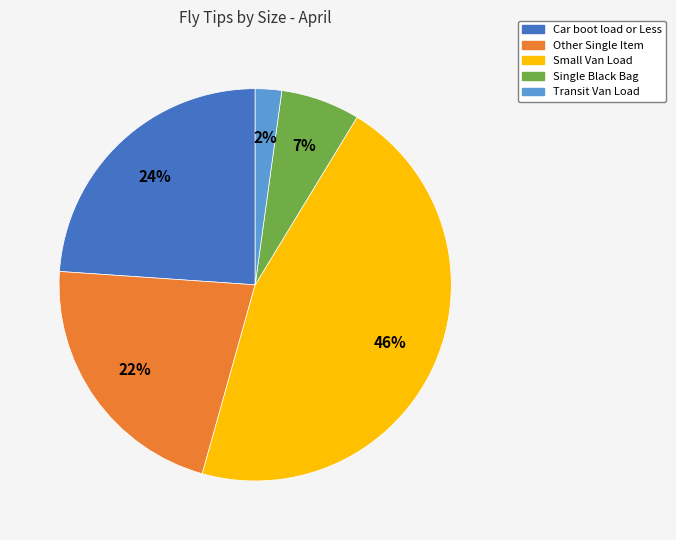

What percentage is the Car boot load or Less slice, to the nearest percent?

24%